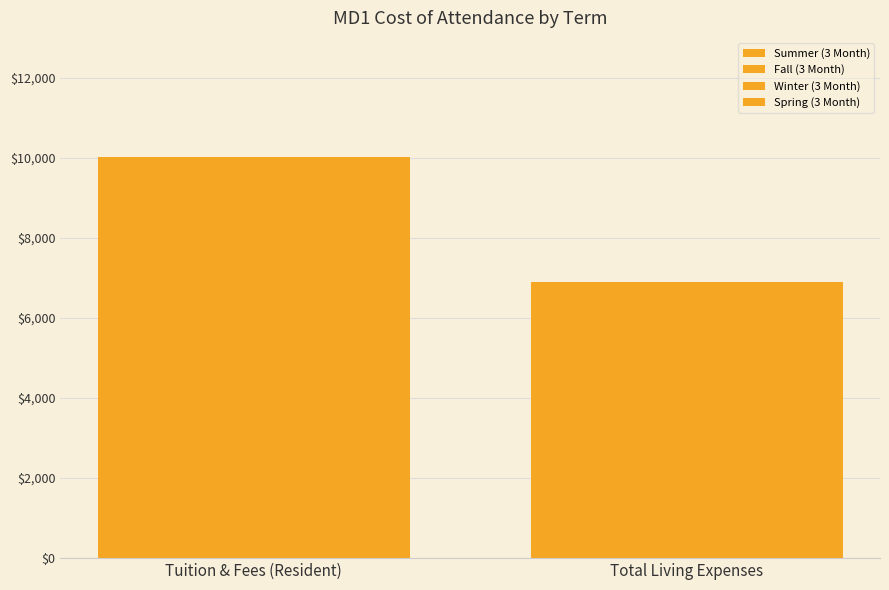

At Tuition & Fees (Resident), list the series in order from smallest to largest.

Summer (3 Month), Fall (3 Month), Winter (3 Month), Spring (3 Month)